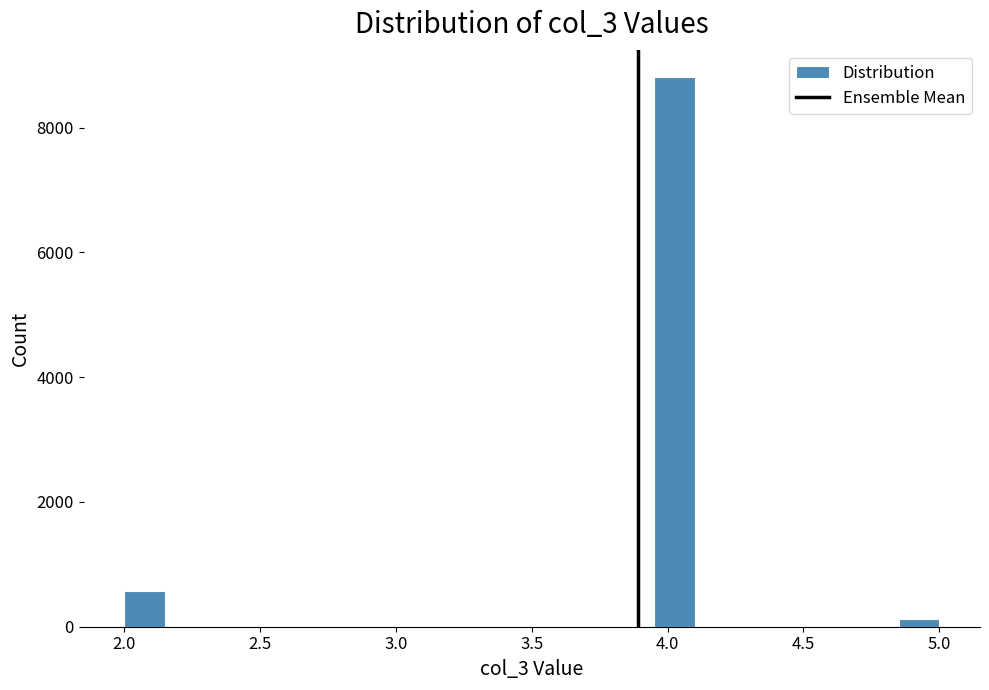

Read against the x-axis, roughly where is the centre of the tallest bar?

4.05